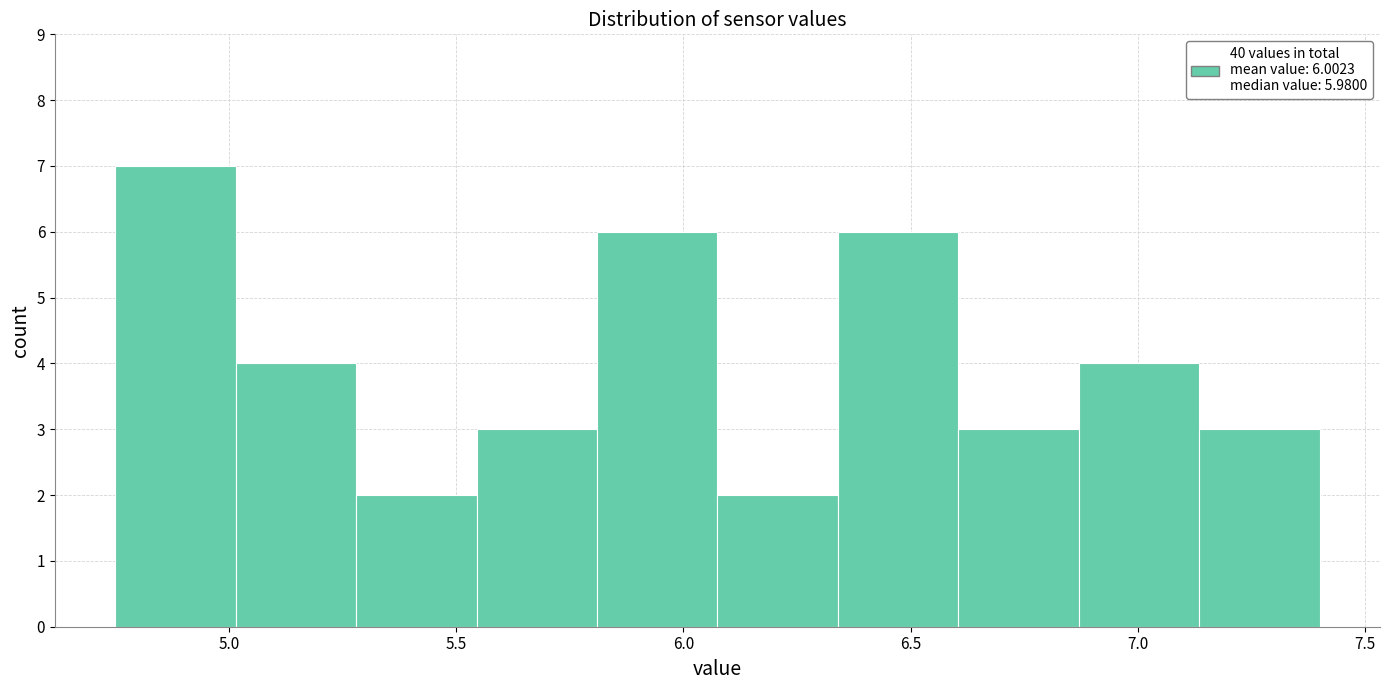

Over which range of the x-axis is the bar tallest?

4.750 to 5.015